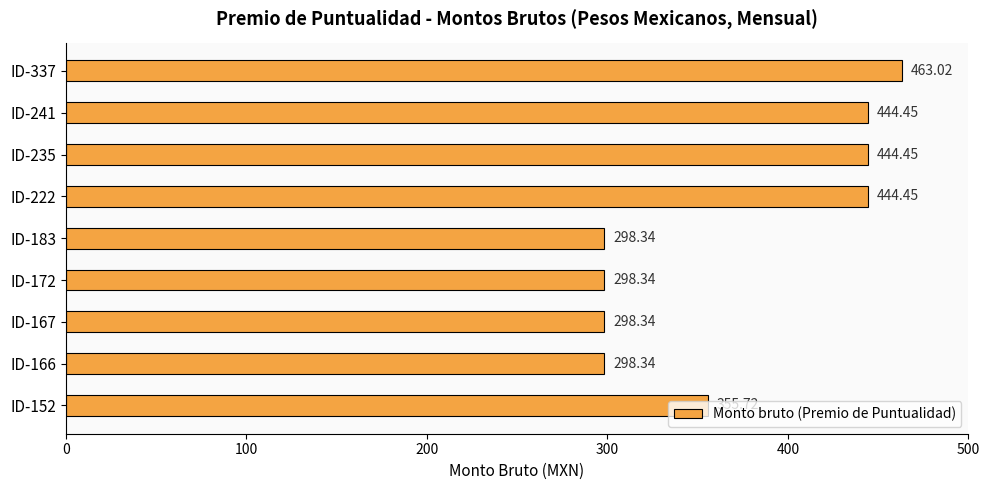

What is the ratio of the value at ID-337 to the value at ID-172?

1.6